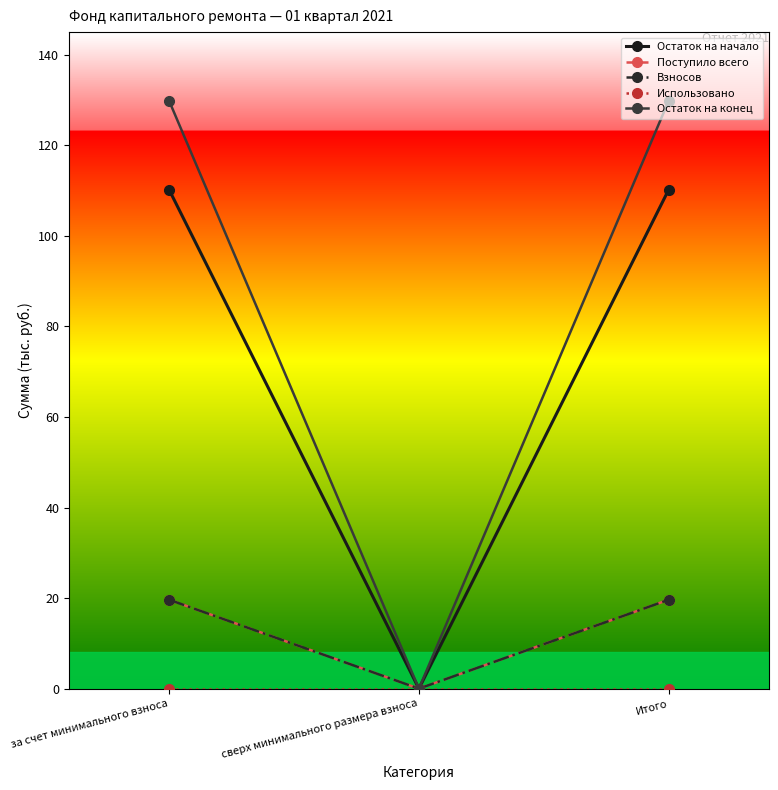

How many data points in Остаток на конец are above 129?

2